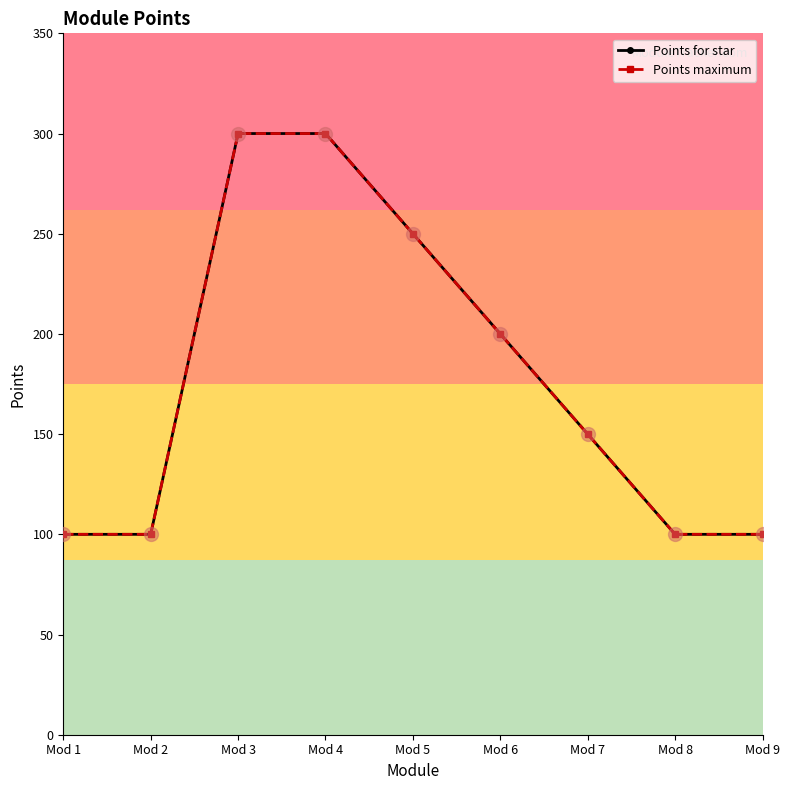

Does the chart have visible grid lines?

No